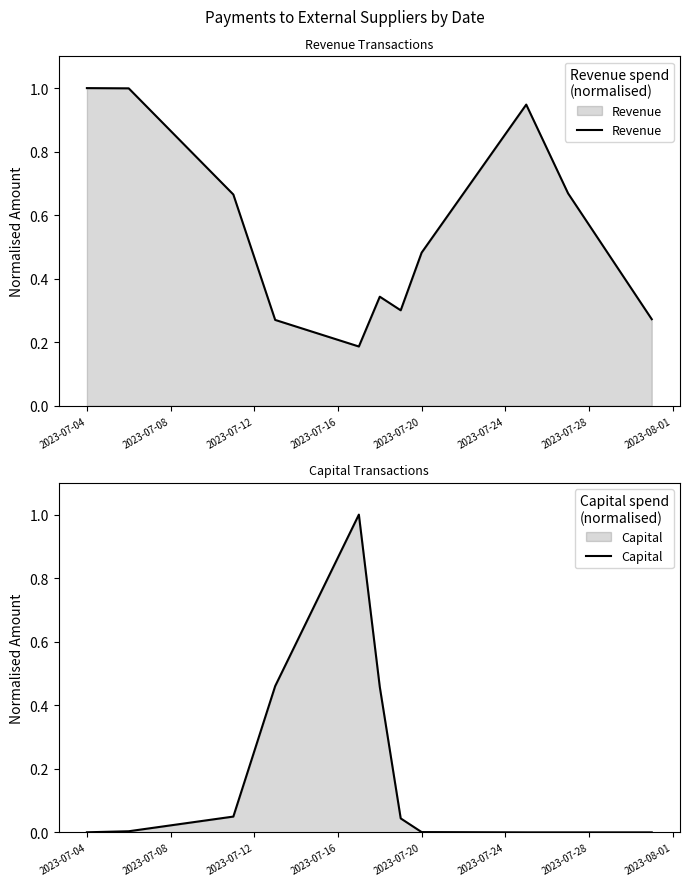

Is it true that Revenue equals 1.0 at 2023-07-04?

True